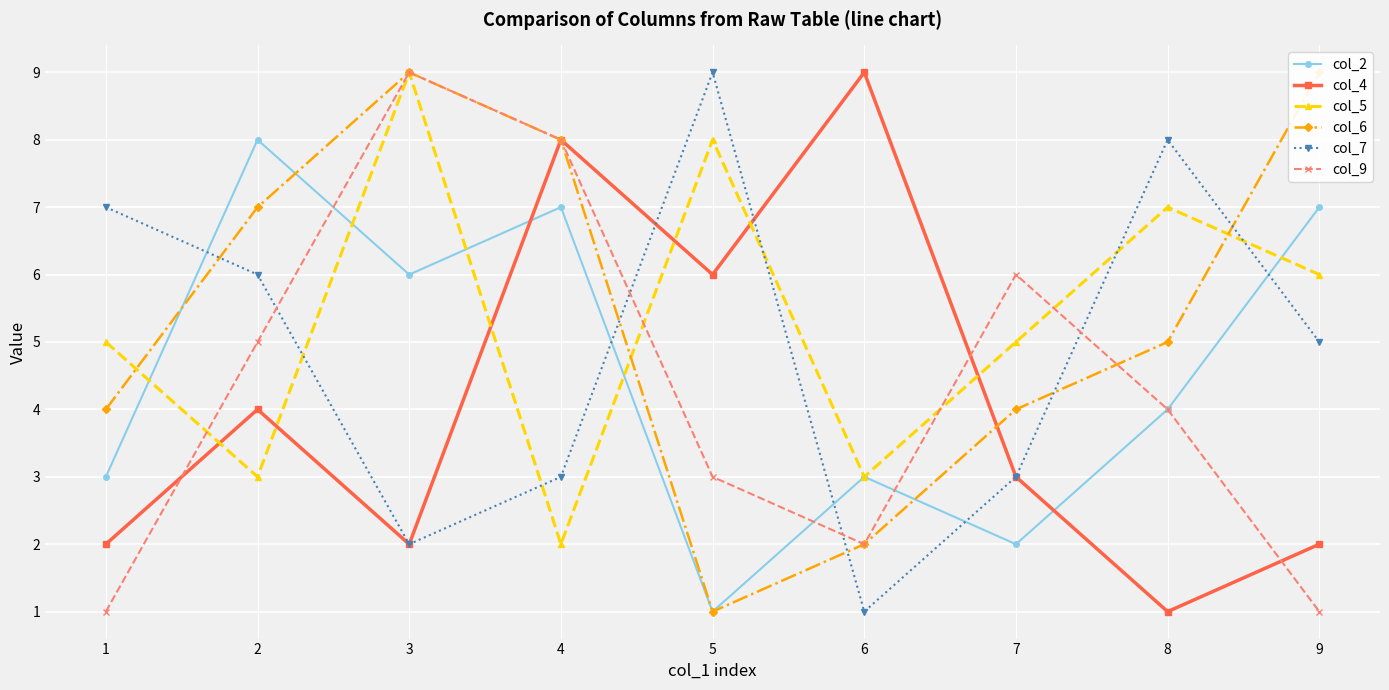

What is the average value of the col_9 series?

4